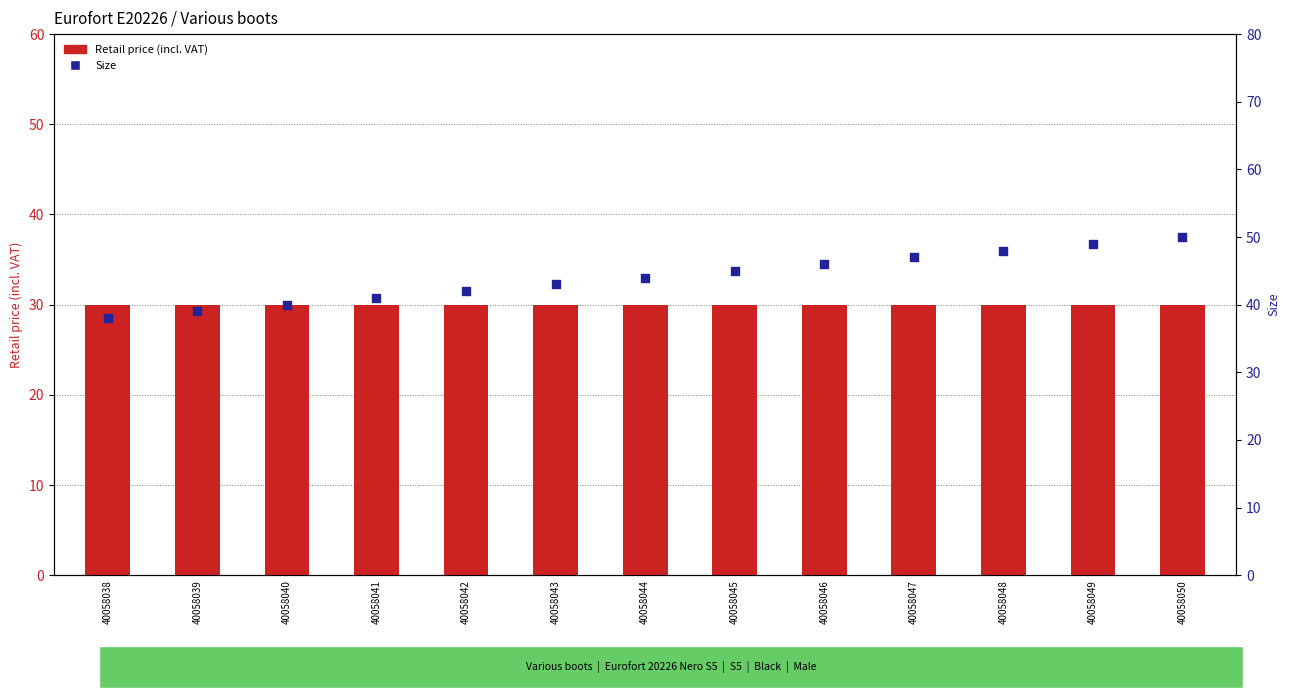

Which series has the largest total across all categories?

Size